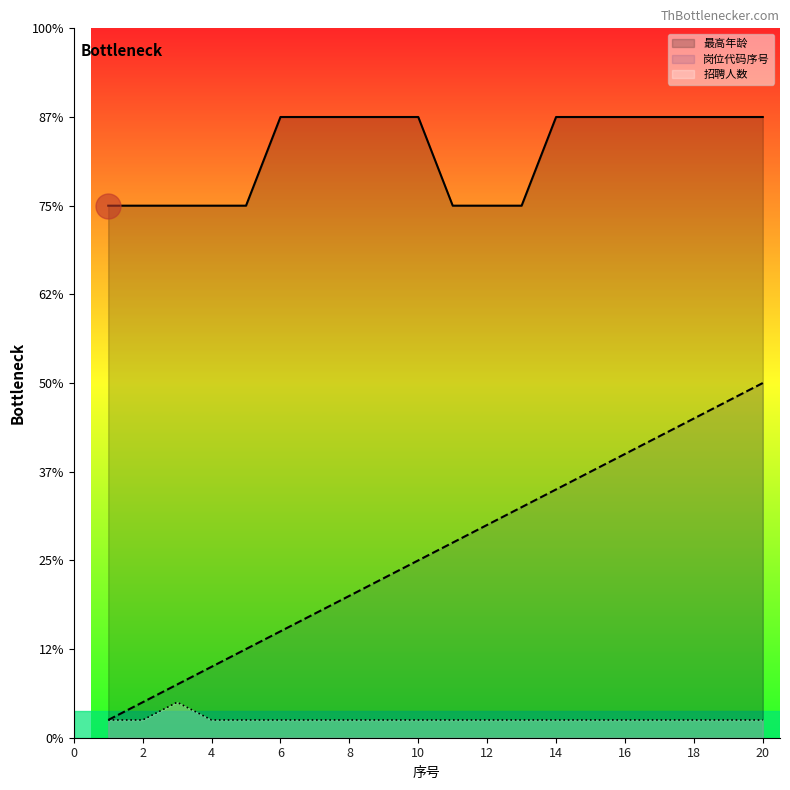

Reading left to right, transcribe all the data shown in this chart.

最高年龄: 30	30	30	30	30	35	35	35	35	35	30	30	30	35	35	35	35	35	35	35
招聘人数: 1	1	2	1	1	1	1	1	1	1	1	1	1	1	1	1	1	1	1	1
岗位代码序号: 1	2	3	4	5	6	7	8	9	10	11	12	13	14	15	16	17	18	19	20